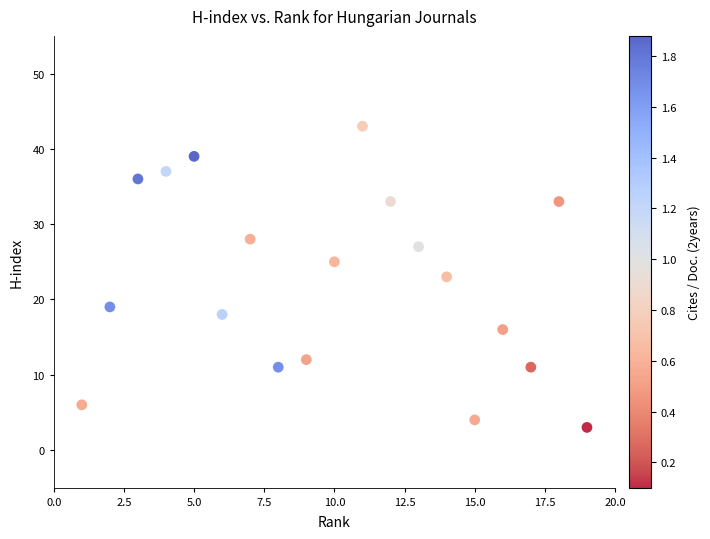

What is the range of Y values (max minus min)?

40